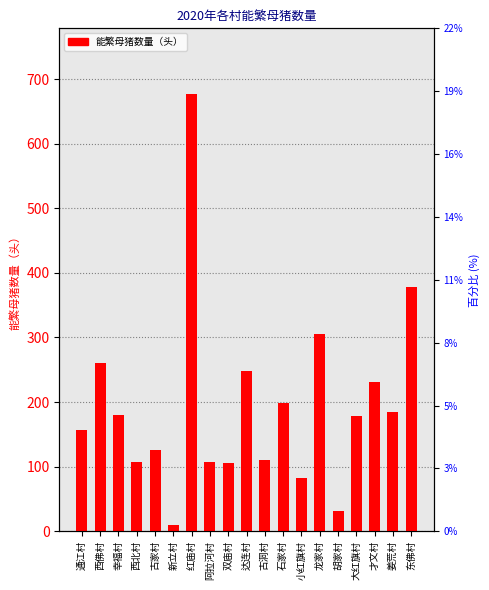

What is the label of the 6th bar from the right?

龙家村